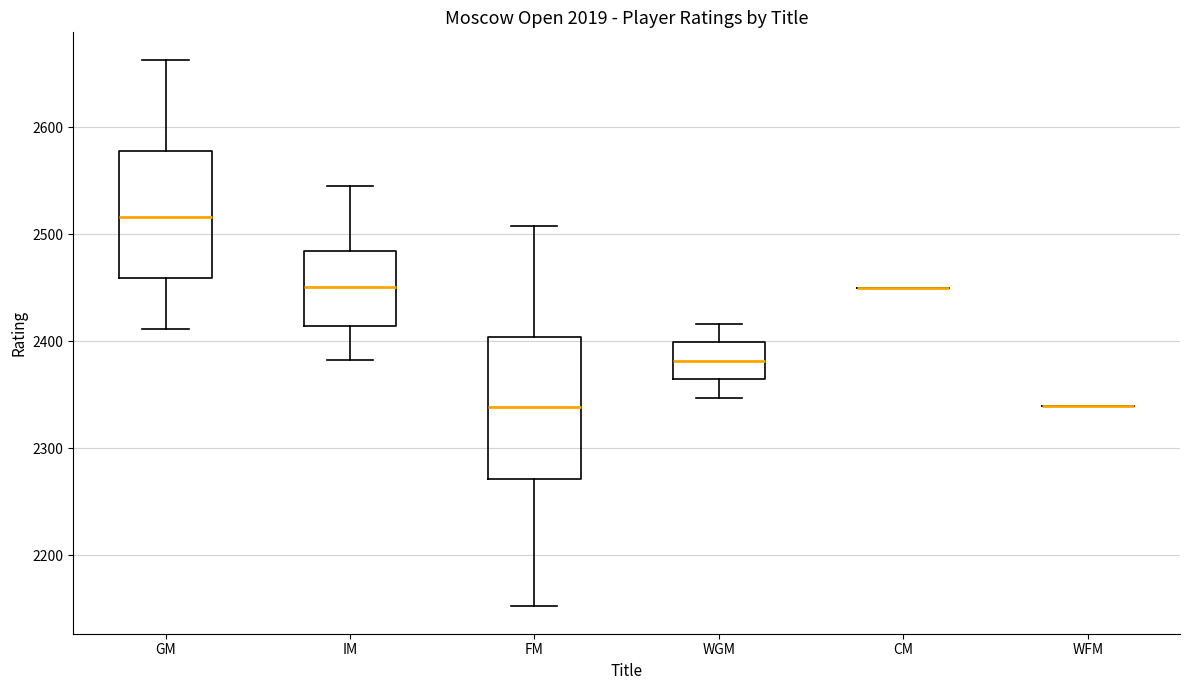

Reading left to right, transcribe this box plot: for each box, give where its median line is, the range the box spans, and where its two whiskers end, as read against the y-axis. The values are not printed on the chart, so give them approximately, as read against the axis.

GM: median 2520, box 2460 to 2580, whiskers 2410 to 2660
IM: median 2450, box 2410 to 2480, whiskers 2380 to 2550
FM: median 2340, box 2270 to 2400, whiskers 2150 to 2510
WGM: median 2380, box 2360 to 2400, whiskers 2350 to 2420
CM: box collapsed to a line at 2450, whiskers 2450 to 2450
WFM: box collapsed to a line at 2340, whiskers 2340 to 2340